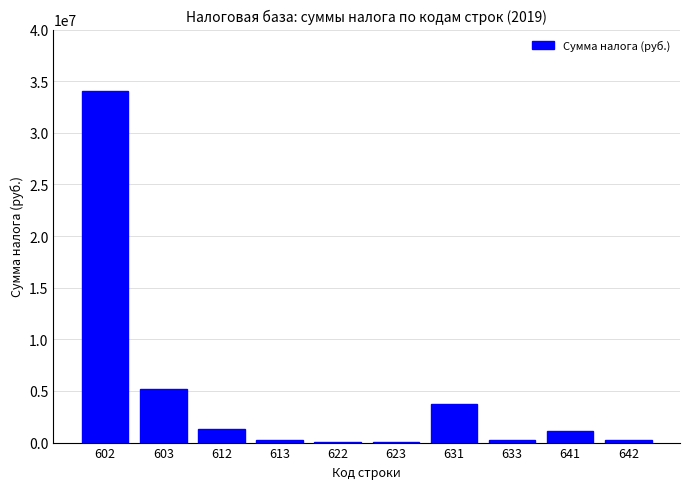

Approximately how many times larger is the value at 602 compared to 612?

26.0